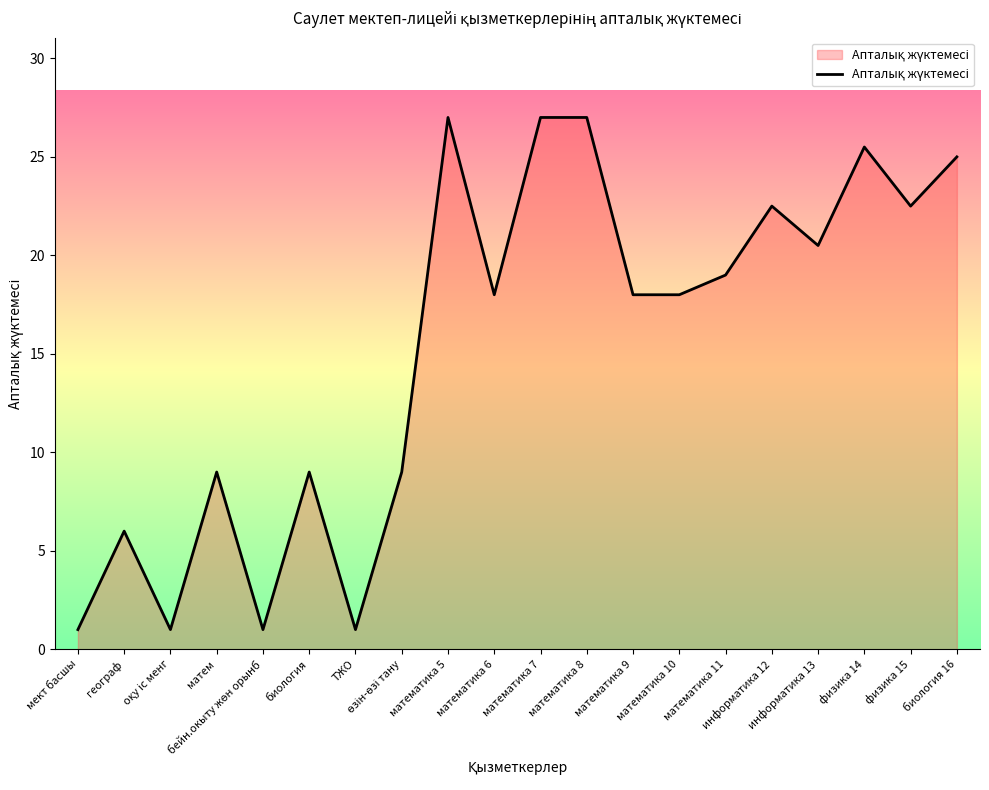

Where is the first local maximum?

географ